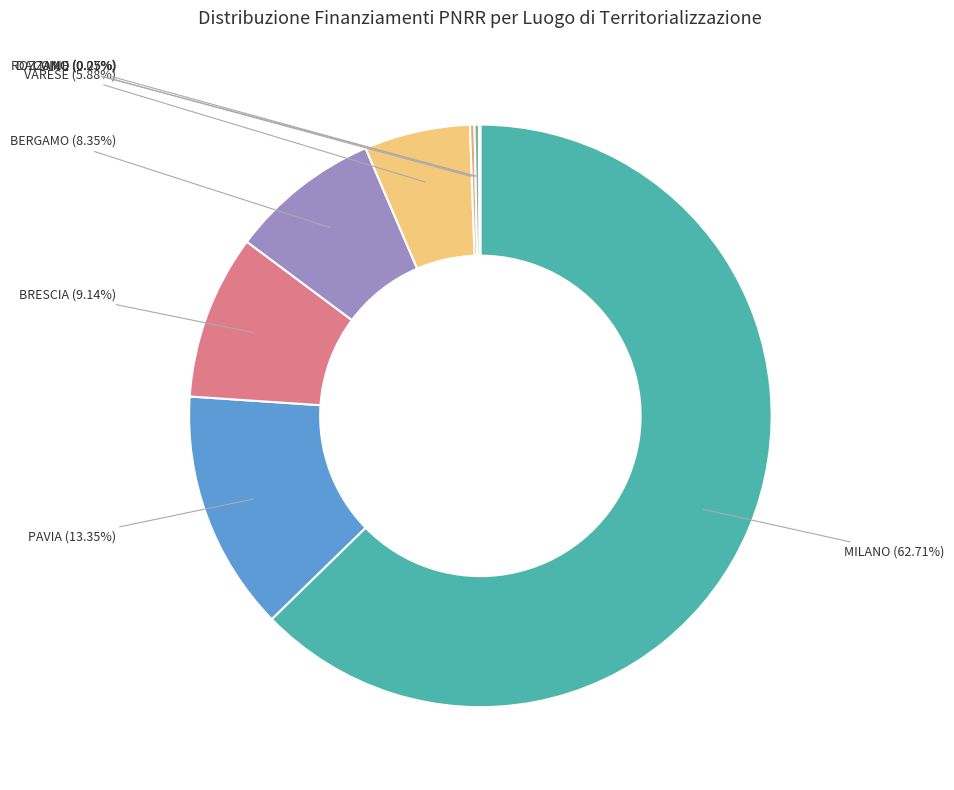

What is the largest slice in the pie chart?

MILANO